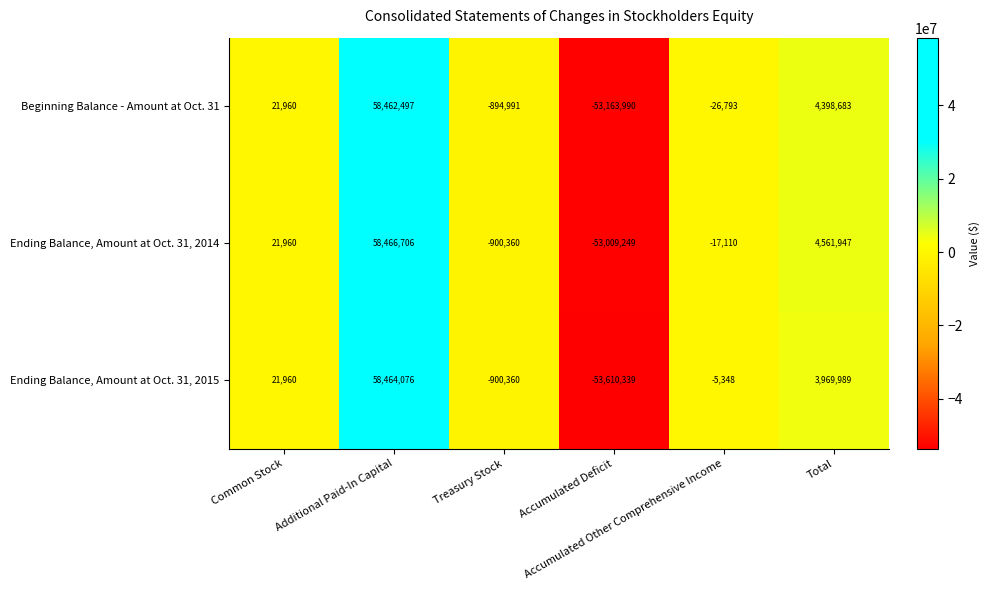

What is the smallest value displayed?

-53610339